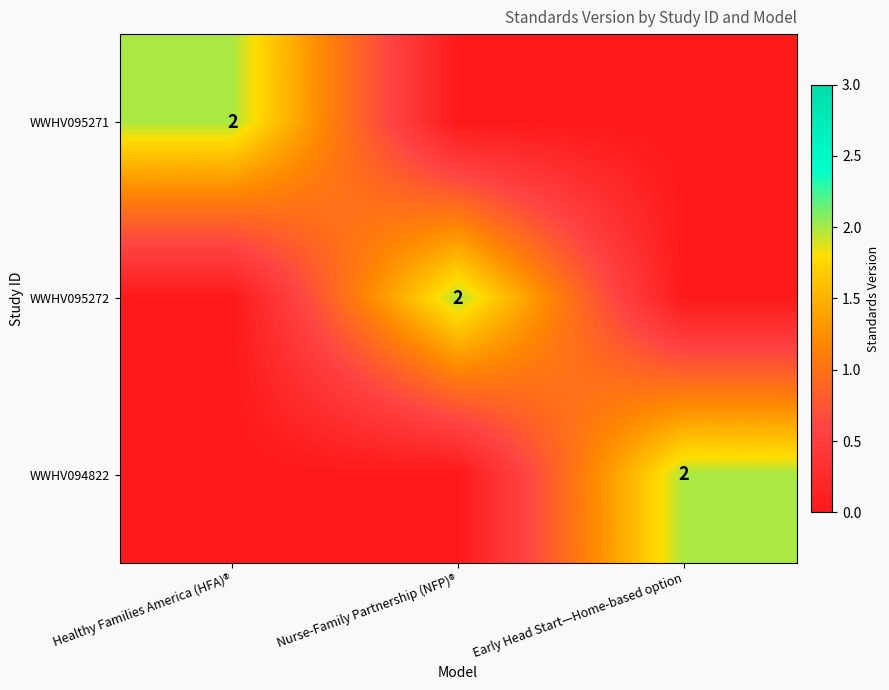

Is it true that WWHV094822 equals 2 at Early Head Start—Home-based option?

True